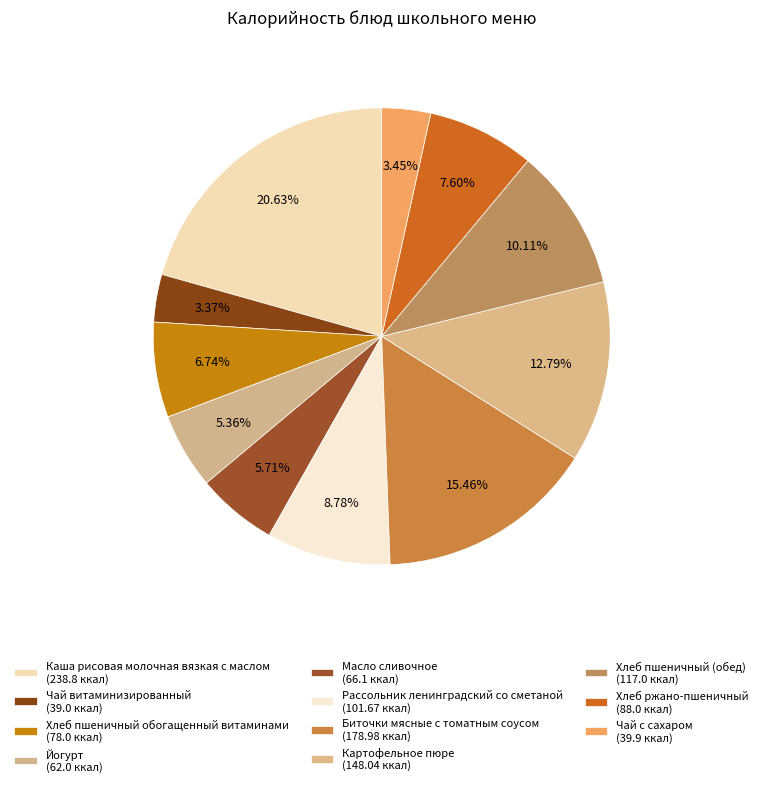

Approximately how many times larger is the value at Йогурт compared to Чай с сахаром?

1.6